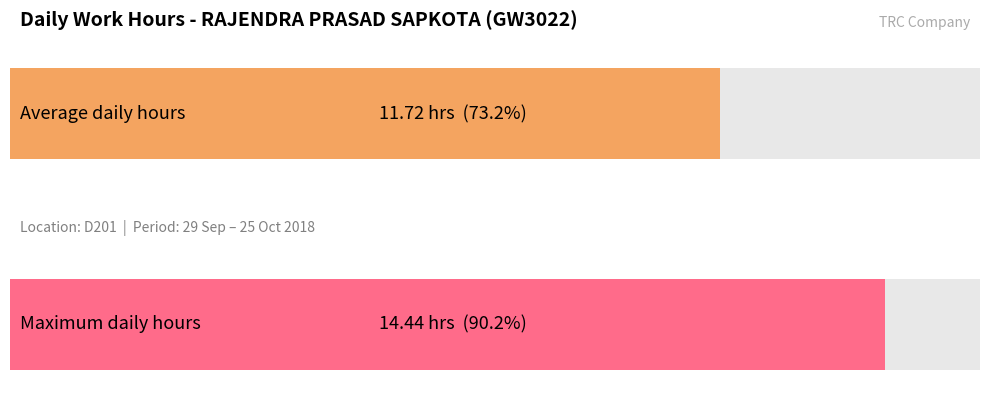

Is it true that the value at 30-Sun is 12.0?

False